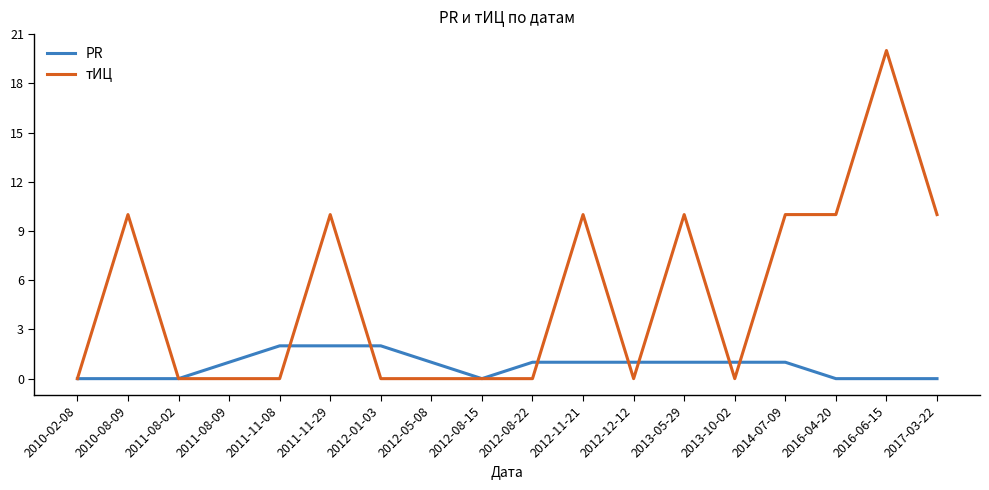

How many PR values are between 0 and 1?

15